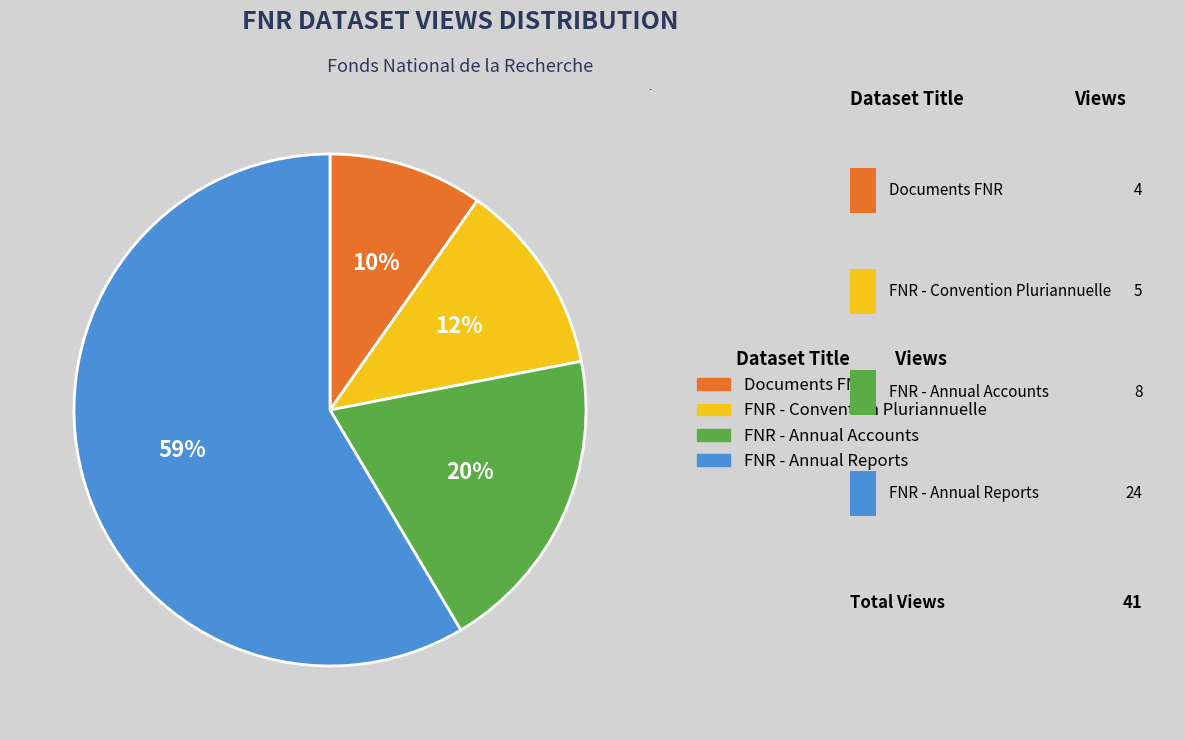

Does any single category account for the majority?

Yes